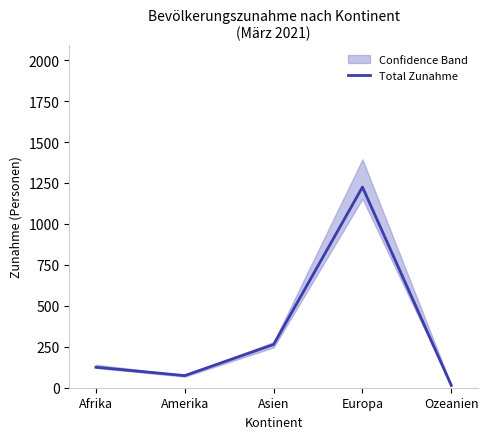

What is the ratio of the value at Ozeanien to the value at Afrika?

0.1